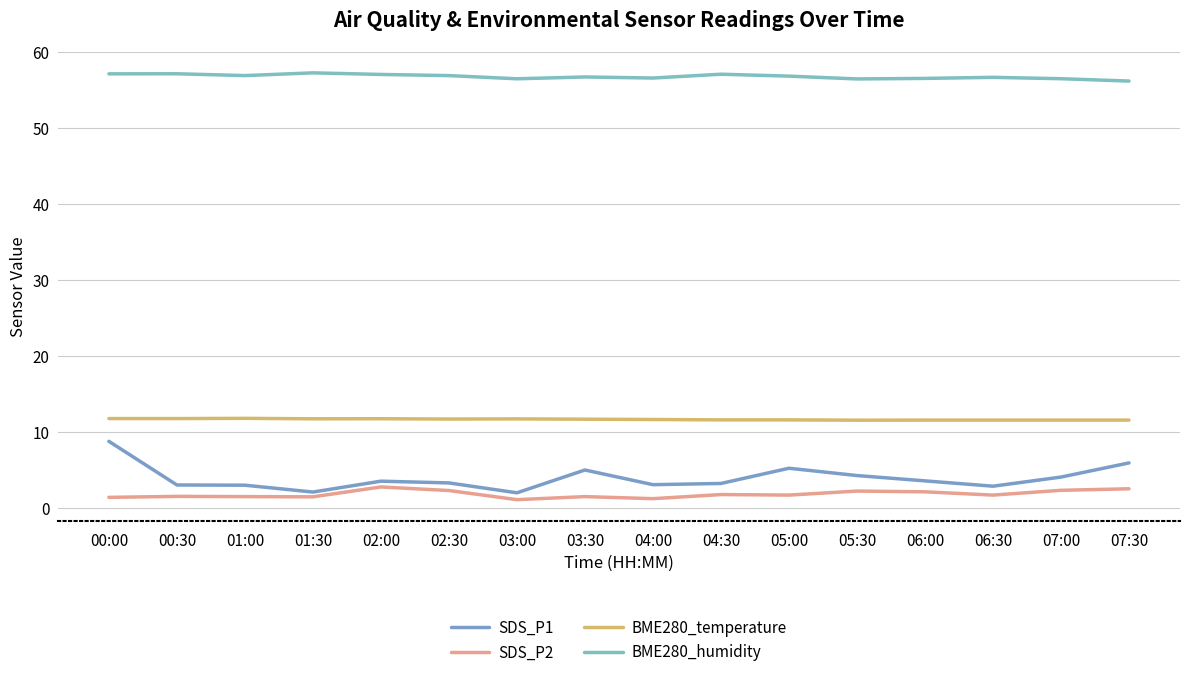

True or false: SDS_P2 and SDS_P1 intersect in this chart.

False